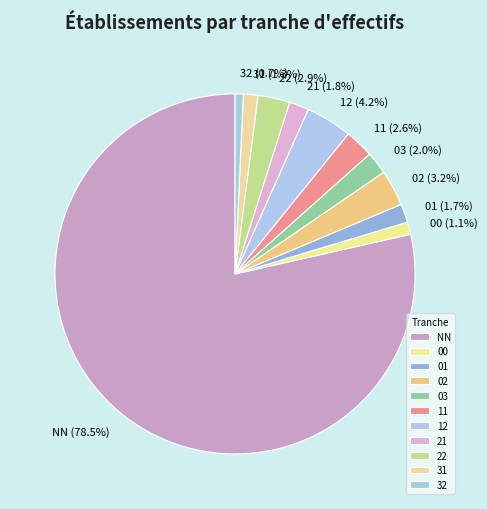

How many segments does this pie chart have?

11